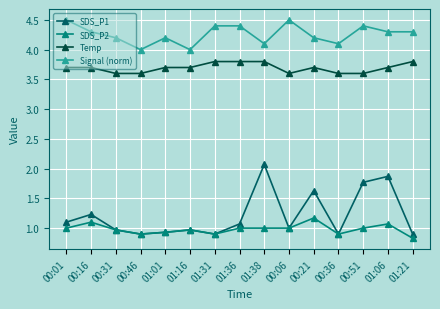

Is it true that SDS_P1 equals 1.4 at 00:06?

False